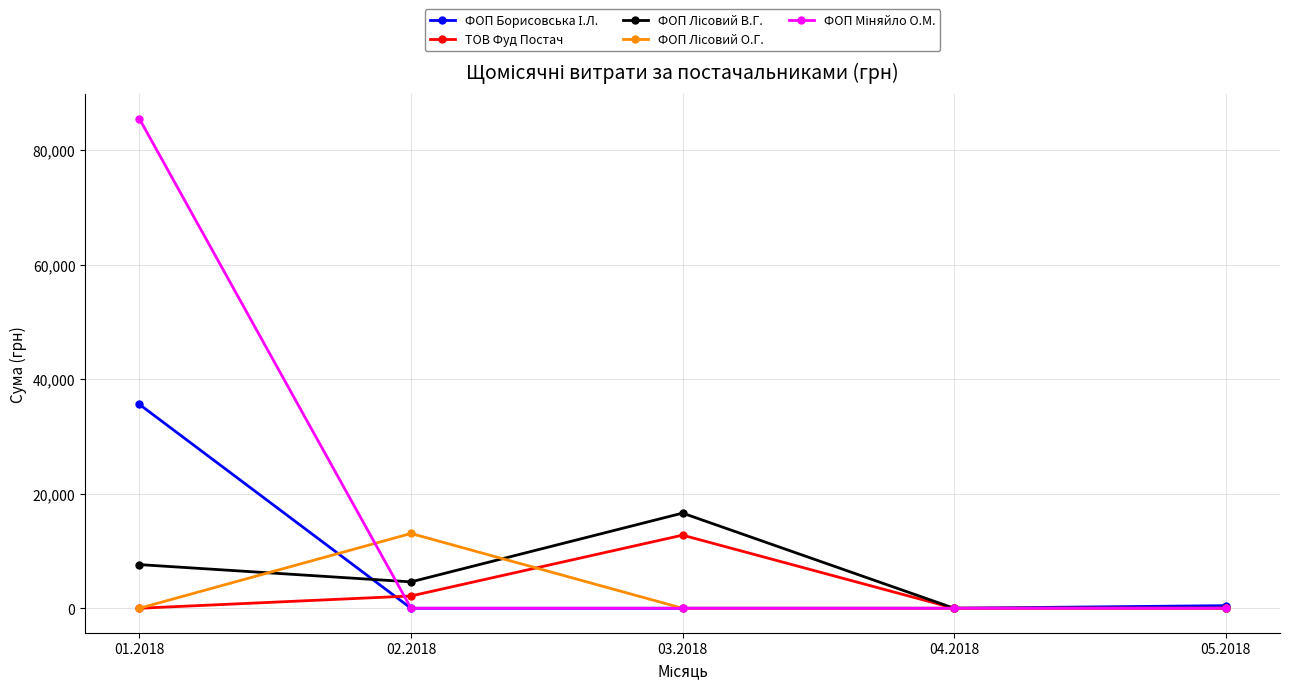

At how many categories does at least one series exceed 72988?

1